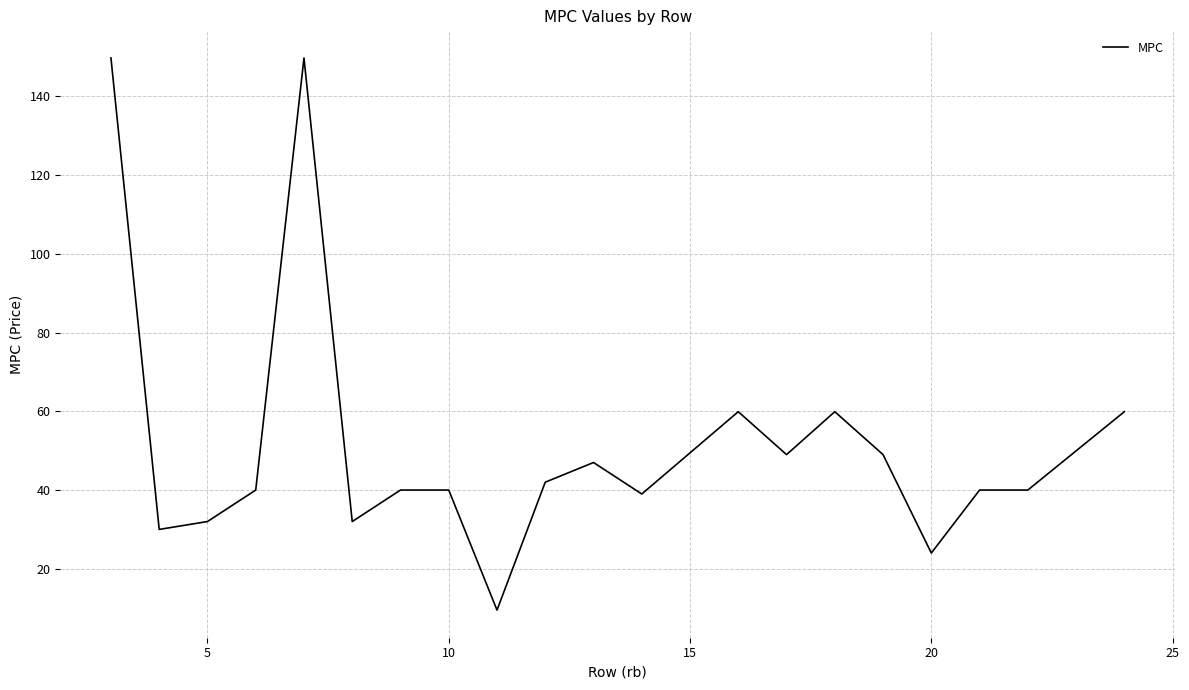

What is the minimum value shown in the chart?

9.5